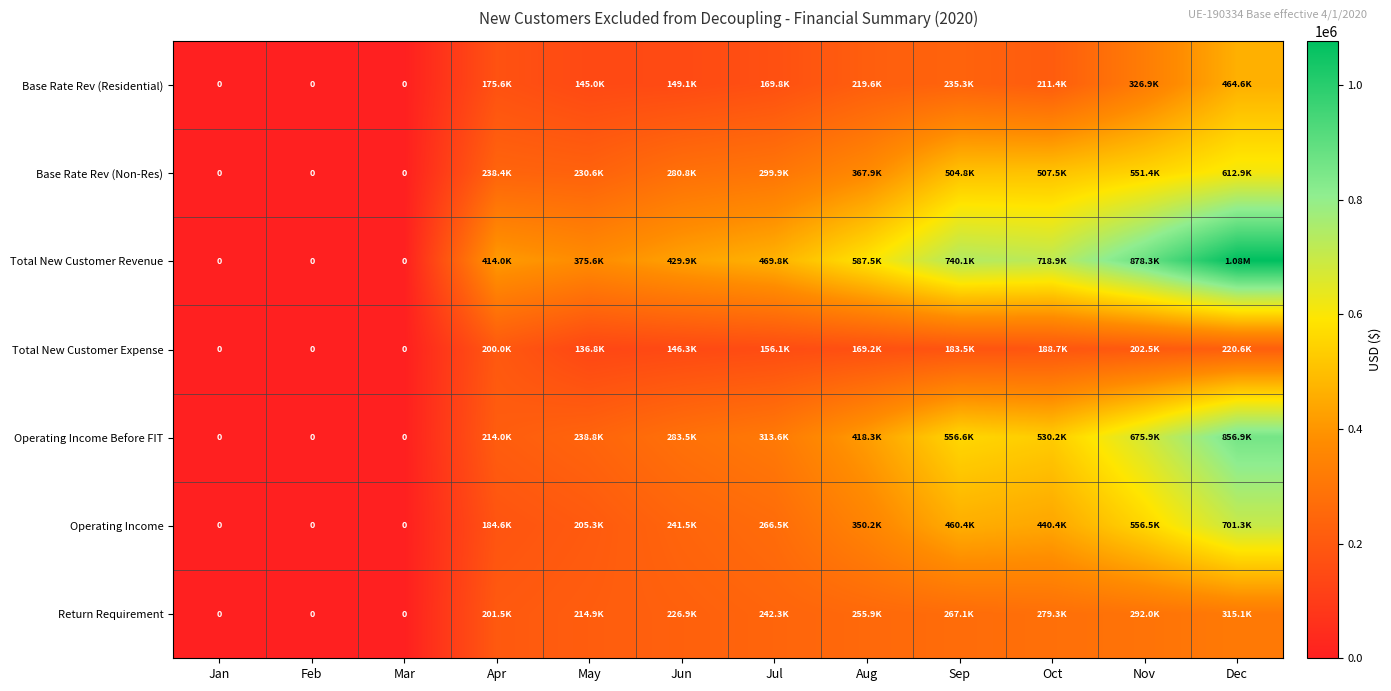

At which category does the chart reach its peak across all series?

Dec